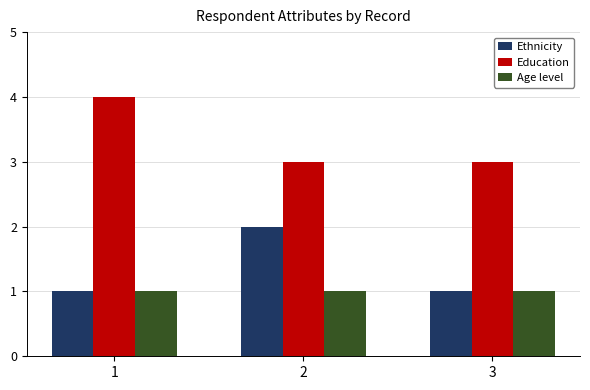

The Ethnicity series shows 0 at 1. True or false?

False